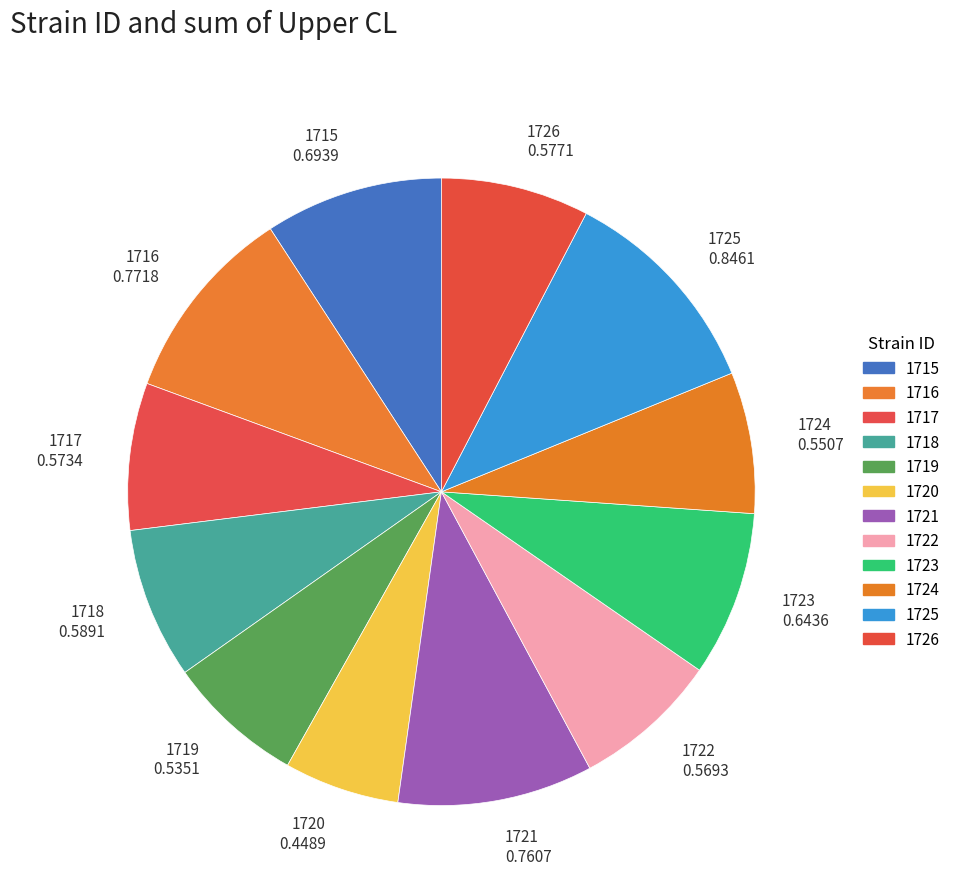

True or false: 1720 accounts for 20% of the total.

False